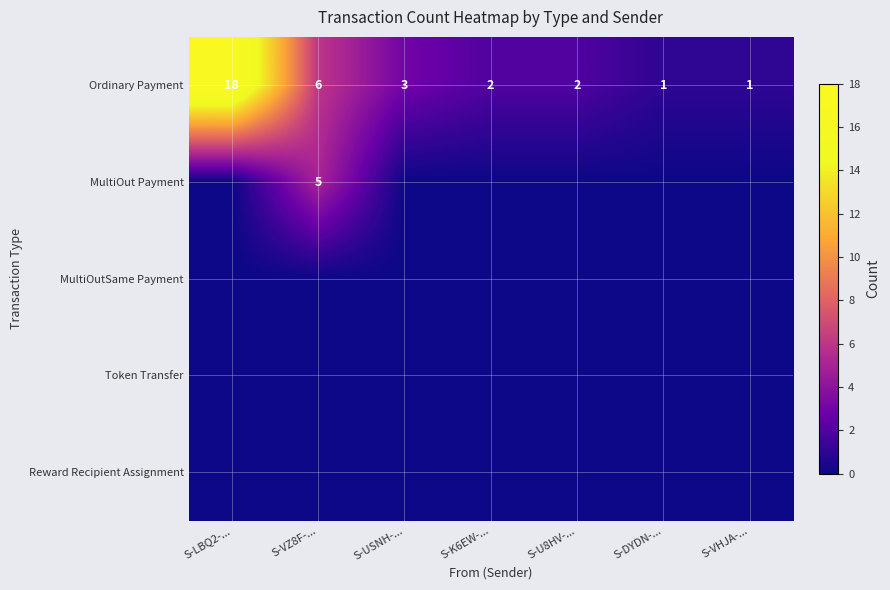

The value of Ordinary Payment at S-K6EW-... is 3. True or false?

False